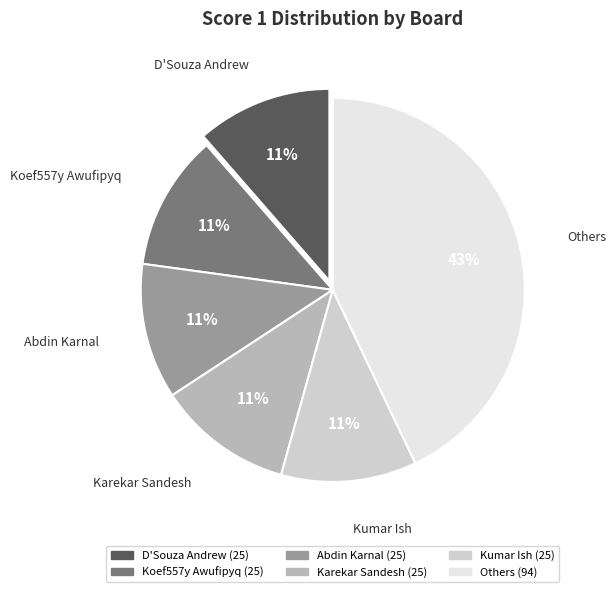

Does any single category account for the majority?

No